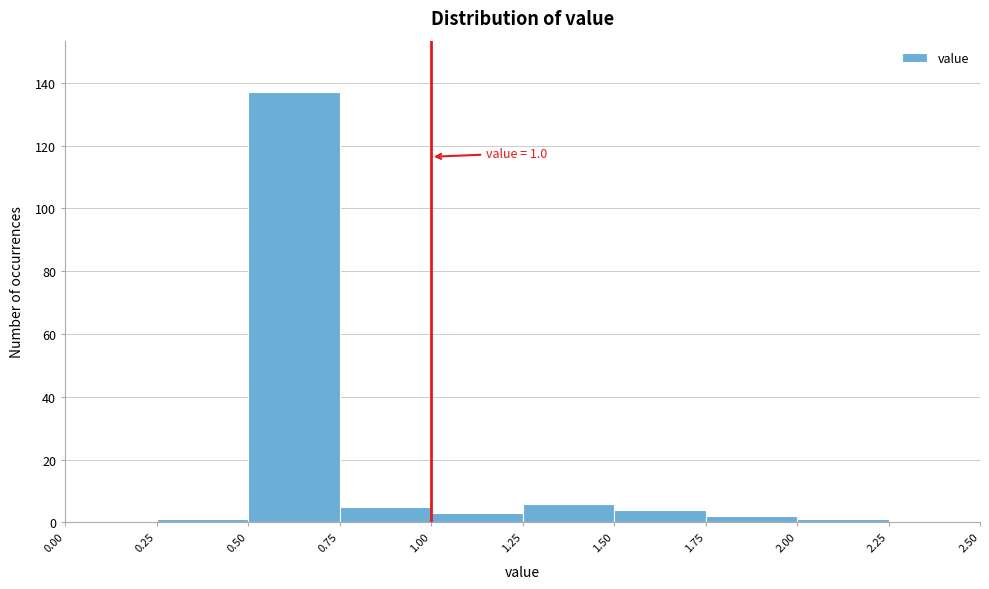

Over which range of the x-axis is the bar tallest?

0.50 to 0.75